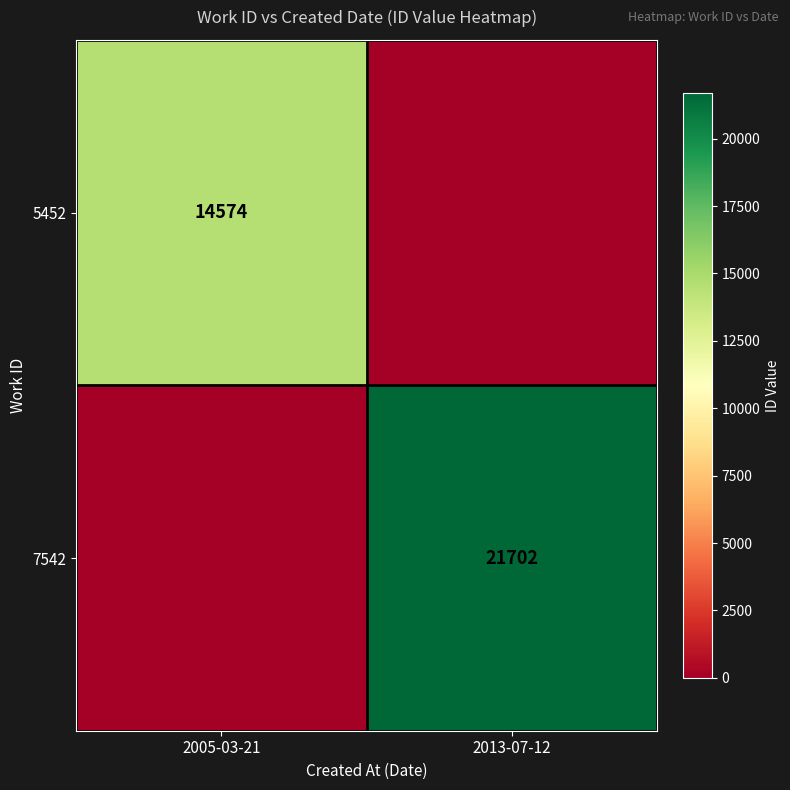

What is the total value across all series at 2013-07-12?

21702